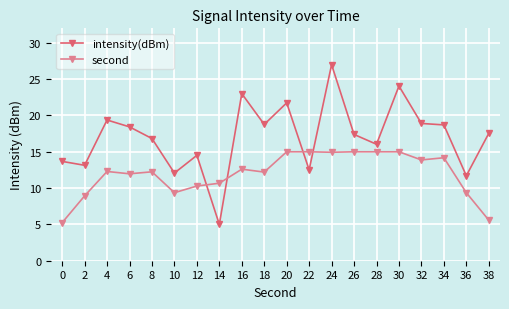

At 18, list the series in order from largest to smallest.

intensity(dBm), second